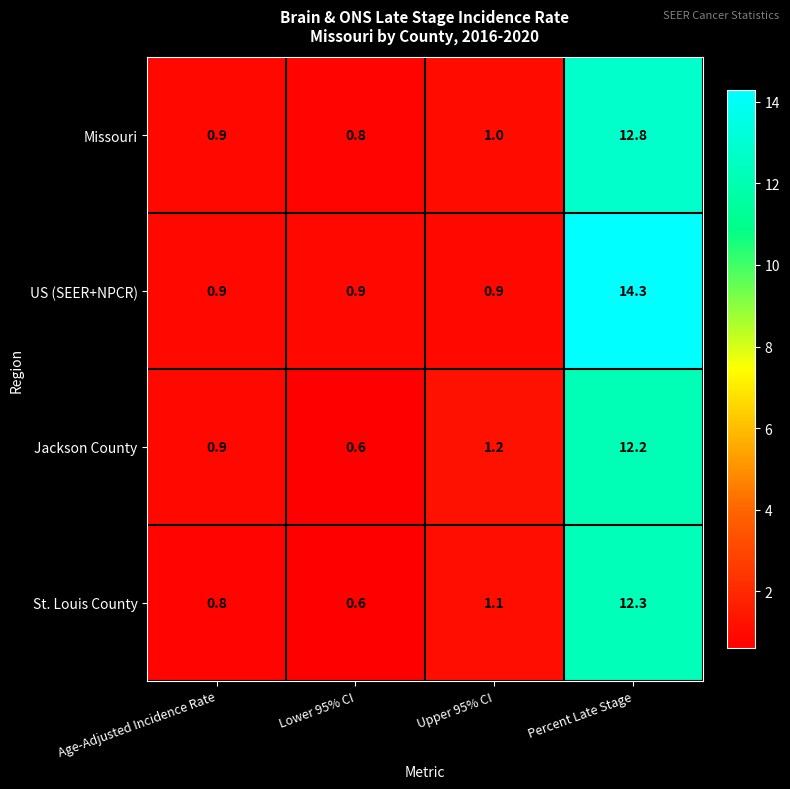

At how many categories does at least one series exceed 5?

1